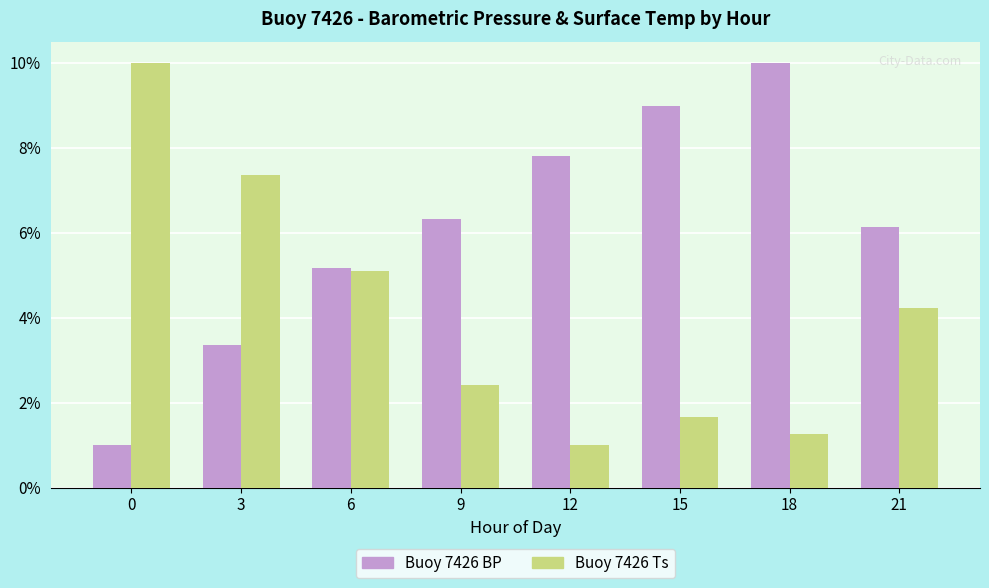

What is the total value across all series at 15?

10.6